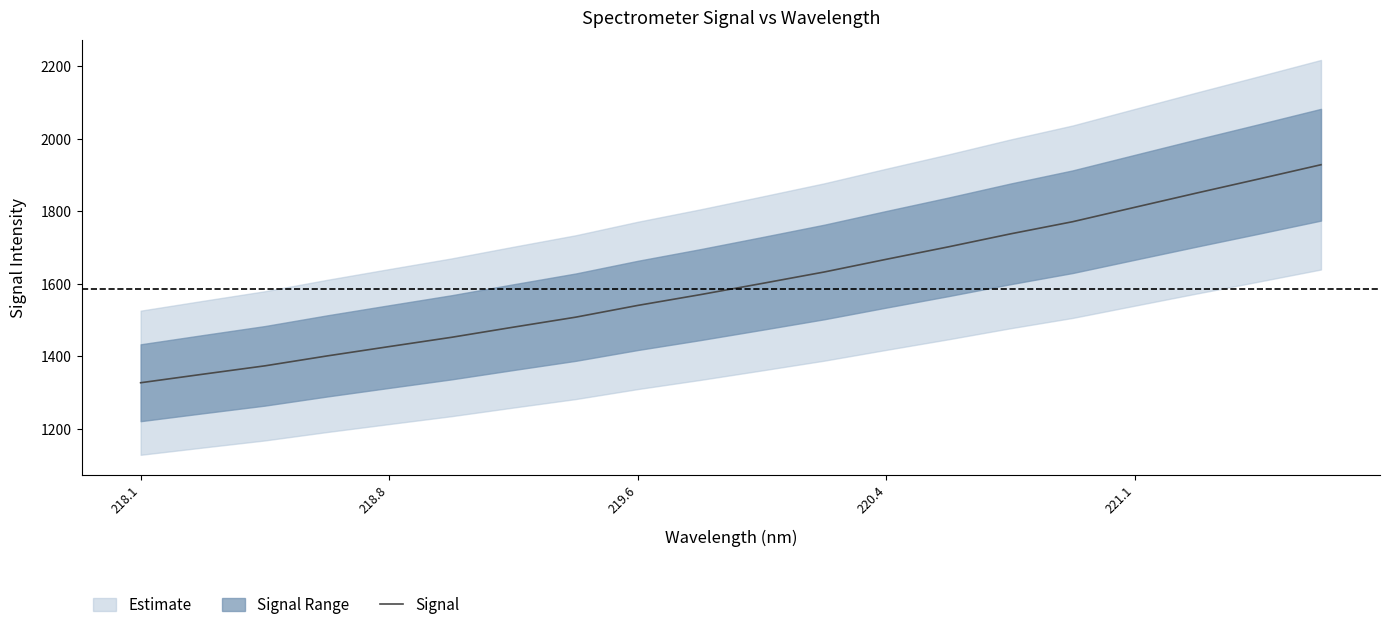

Is it true that Signal equals 1326.7 at 218.1?

True